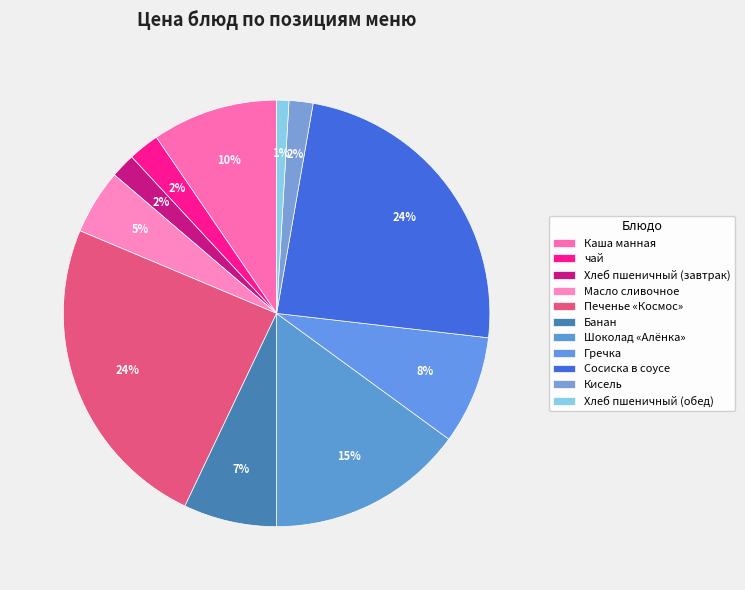

To the nearest percent, what percentage of the pie is Сосиска в соусе?

24%